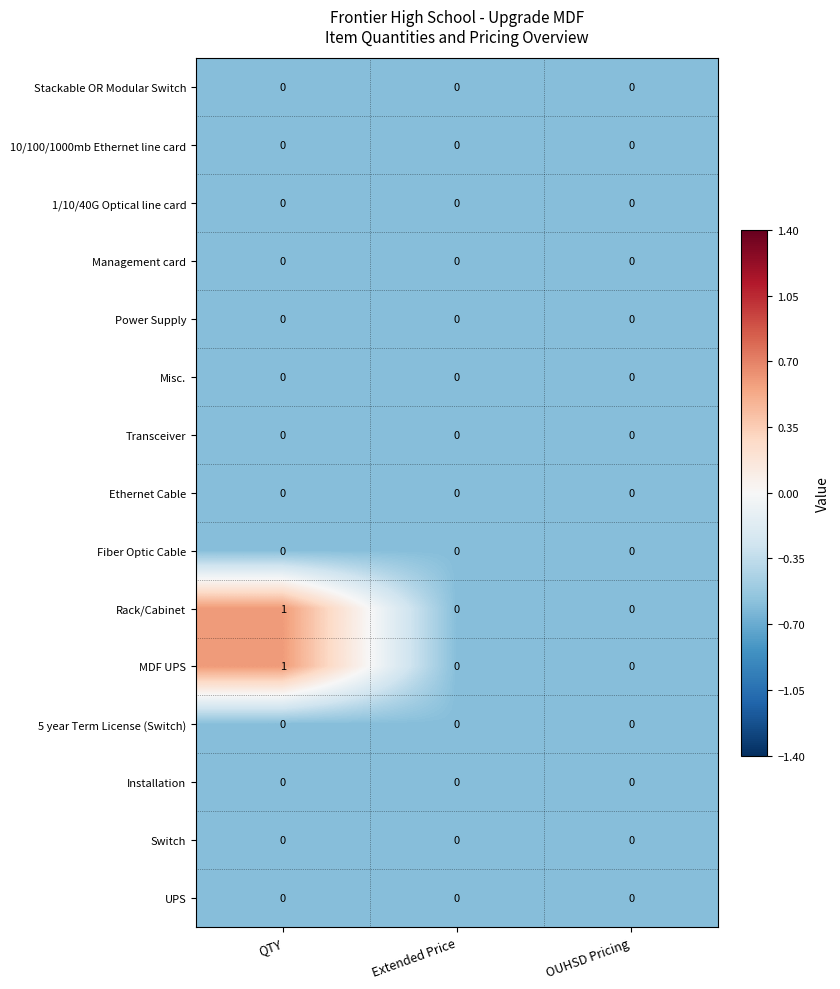

At which category does the chart reach its peak across all series?

QTY